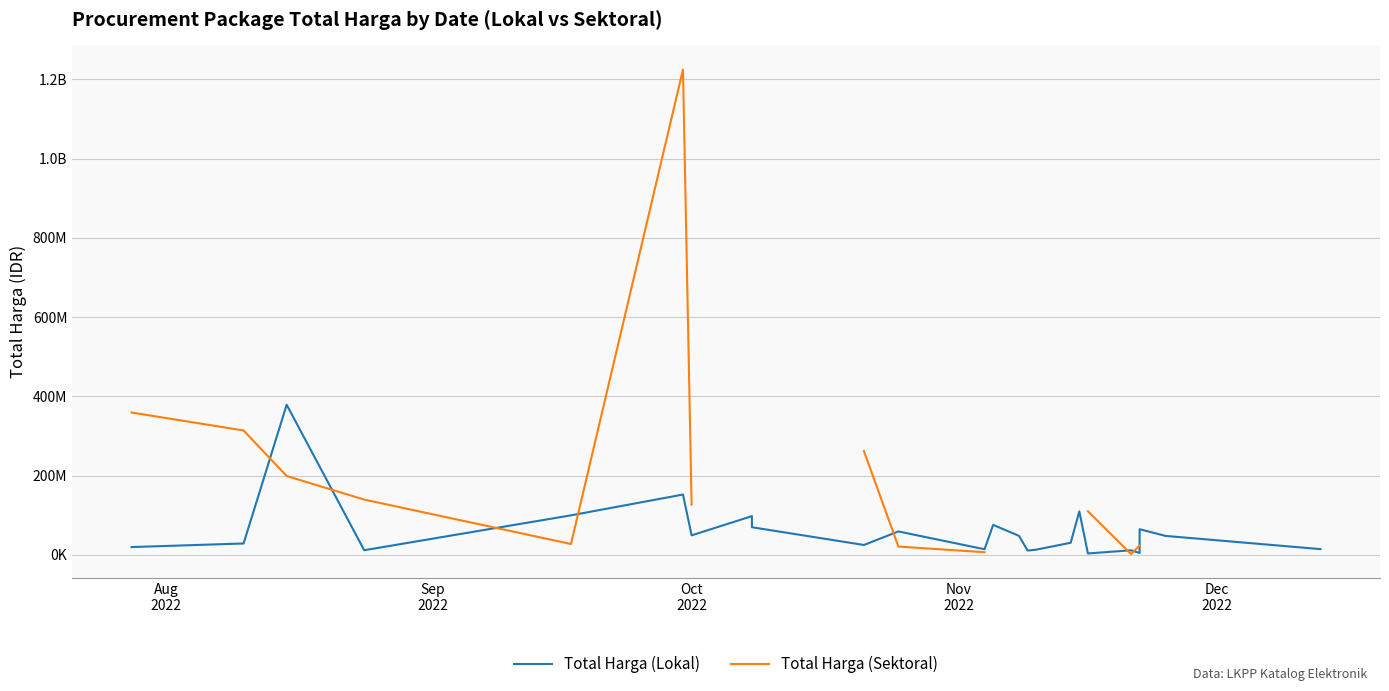

What is the sum of all Total Harga (Lokal) values?

1446965000.0